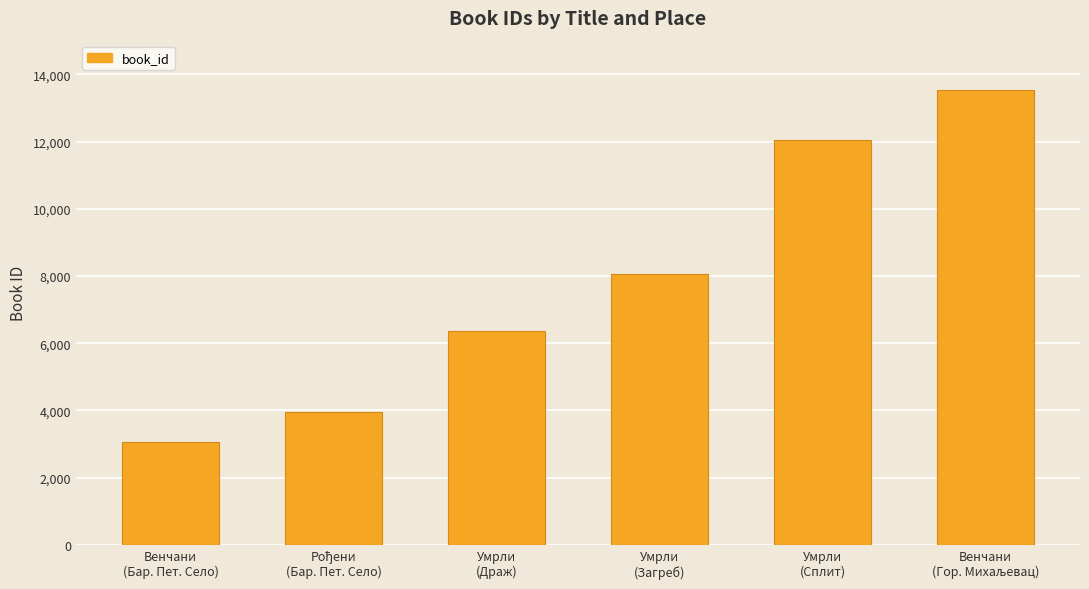

What is the value of the 3rd bar from the left?

6378